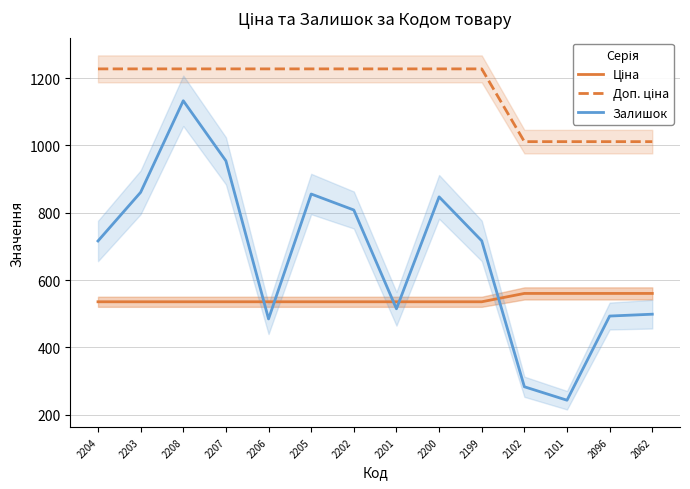

Is it true that Доп. ціна equals 1700.4 at 2102?

False